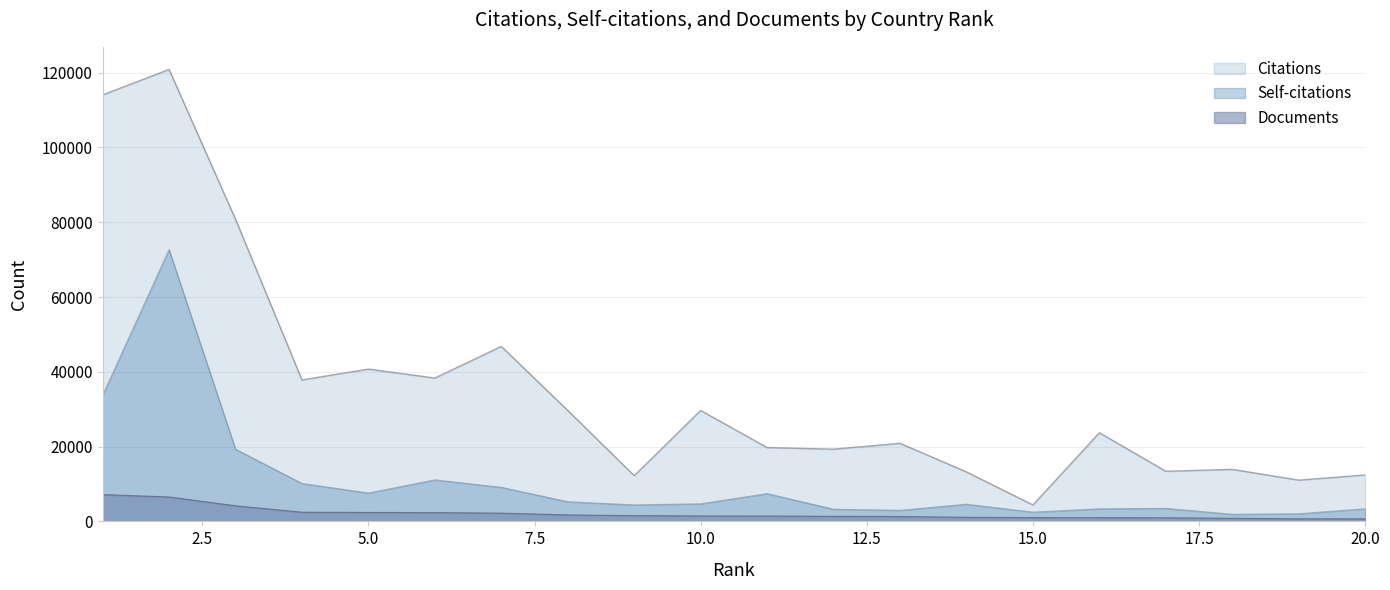

True or false: Documents and Citations cross at least once.

False